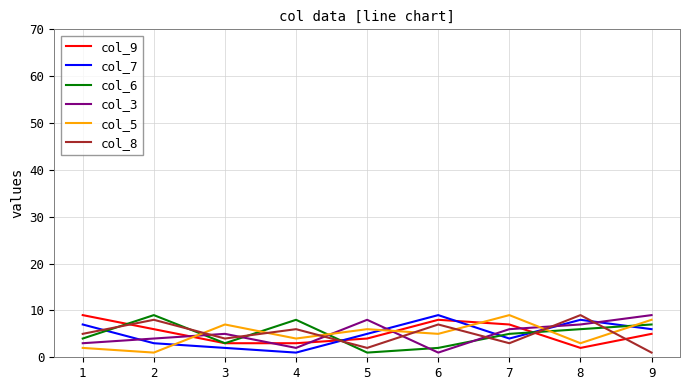

At how many categories does at least one series exceed 1?

9